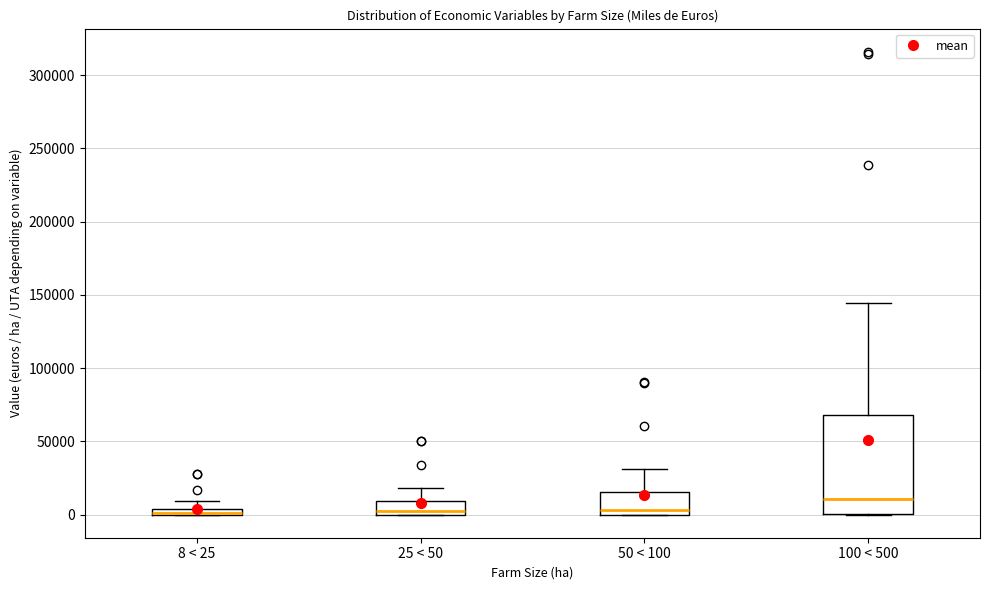

Where is the lower edge of the box for 25 < 50 on the y-axis? The values are not printed on the chart, so give them approximately, as read against the axis.

0